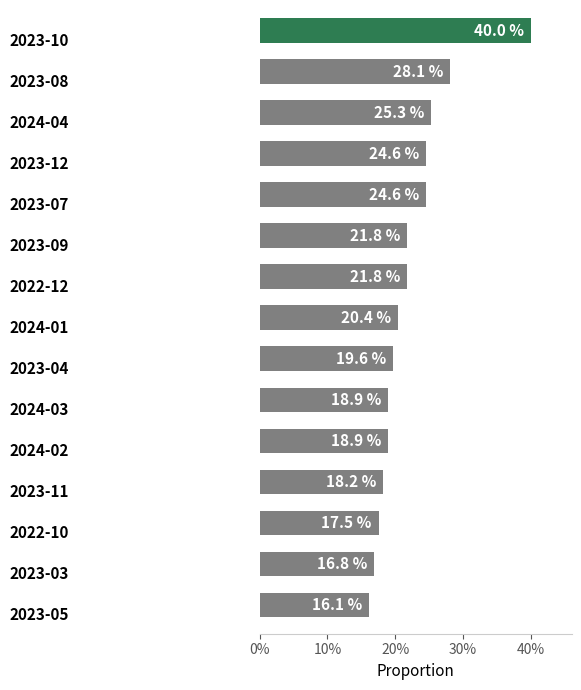

What is the difference between the maximum and second lowest values?

23.2